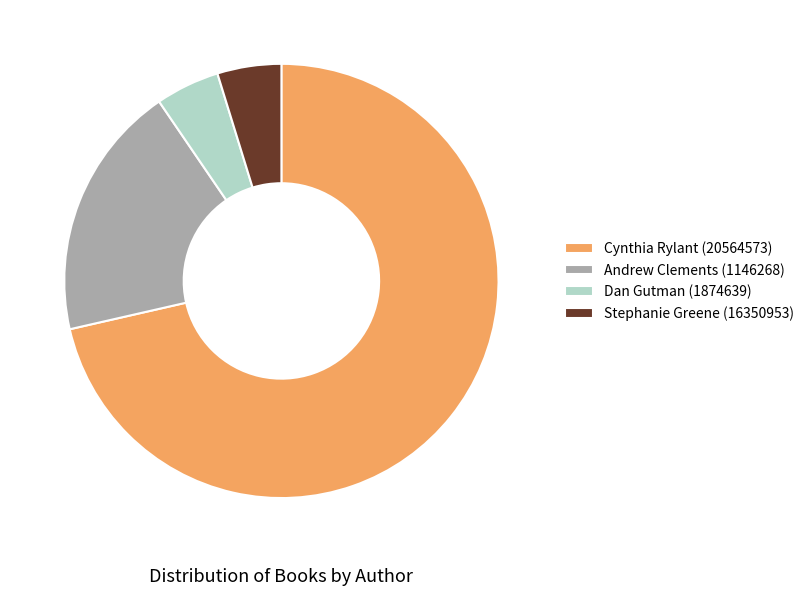

Do Dan Gutman (1874639) and Cynthia Rylant (20564573) together represent more than half of the pie?

Yes